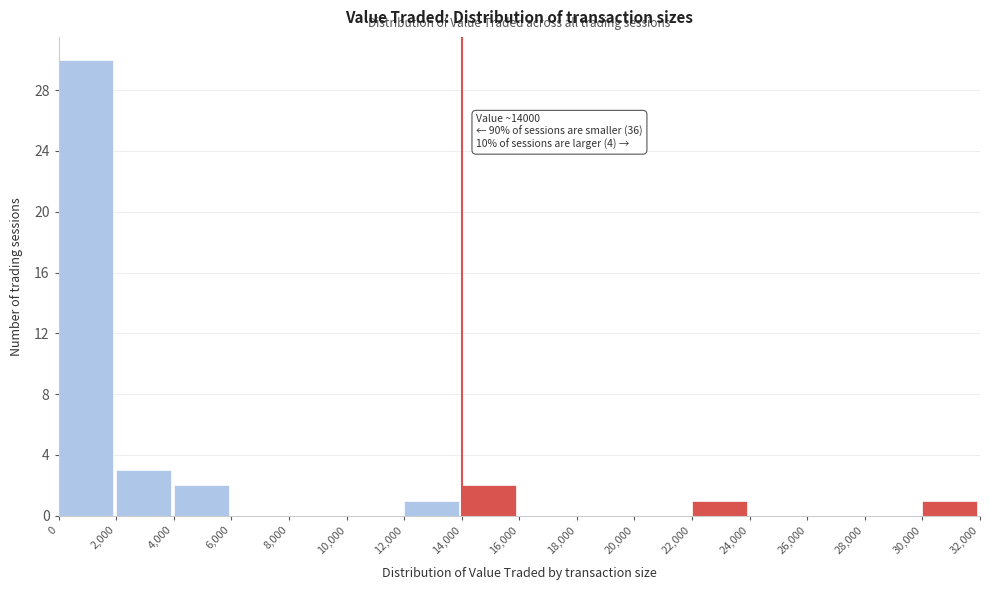

Over which range of the x-axis is the bar tallest?

0 to 2,000